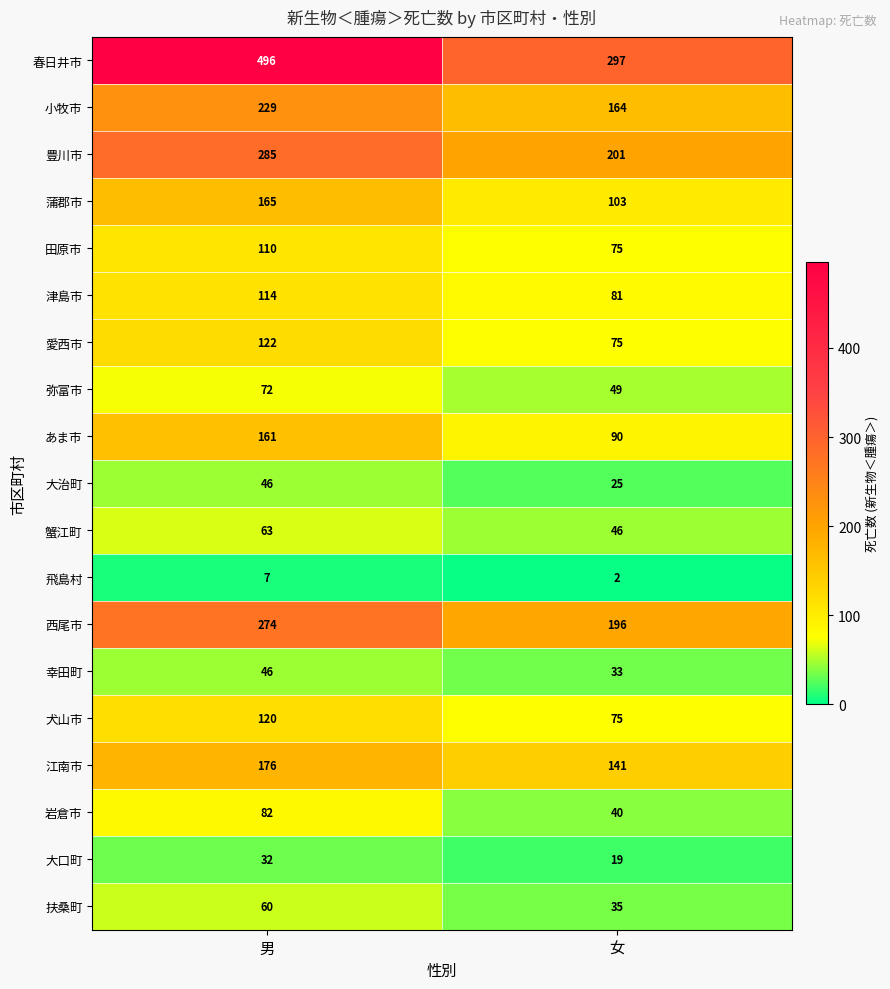

Where is 津島市 nearest to the value 97?

女